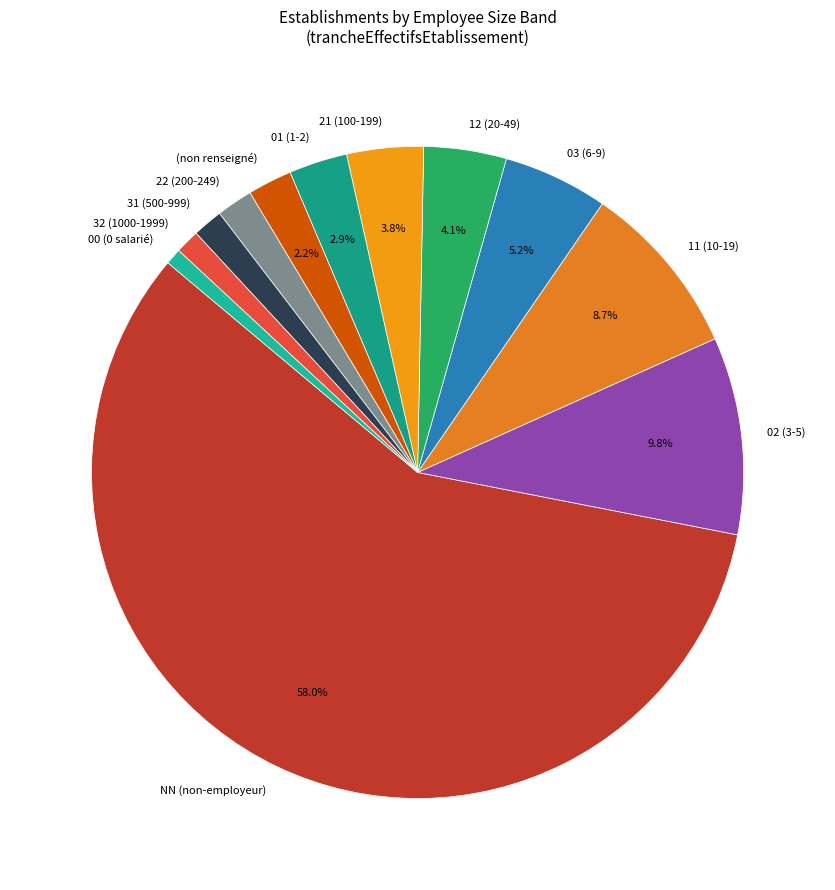

Which category has the biggest portion of the pie?

NN (non-employeur)